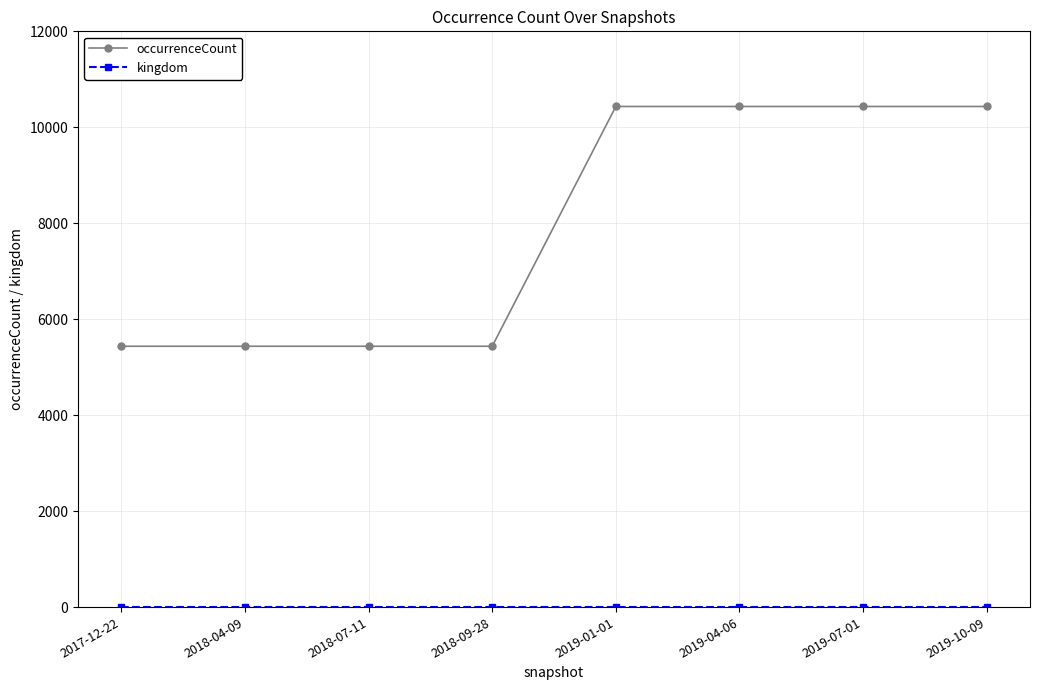

Which series has the widest spread of values?

occurrenceCount